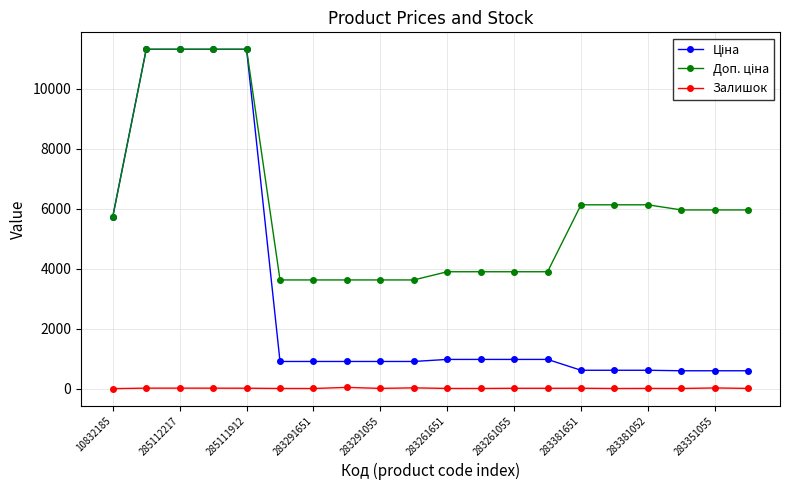

At how many categories does at least one series exceed 9587?

4